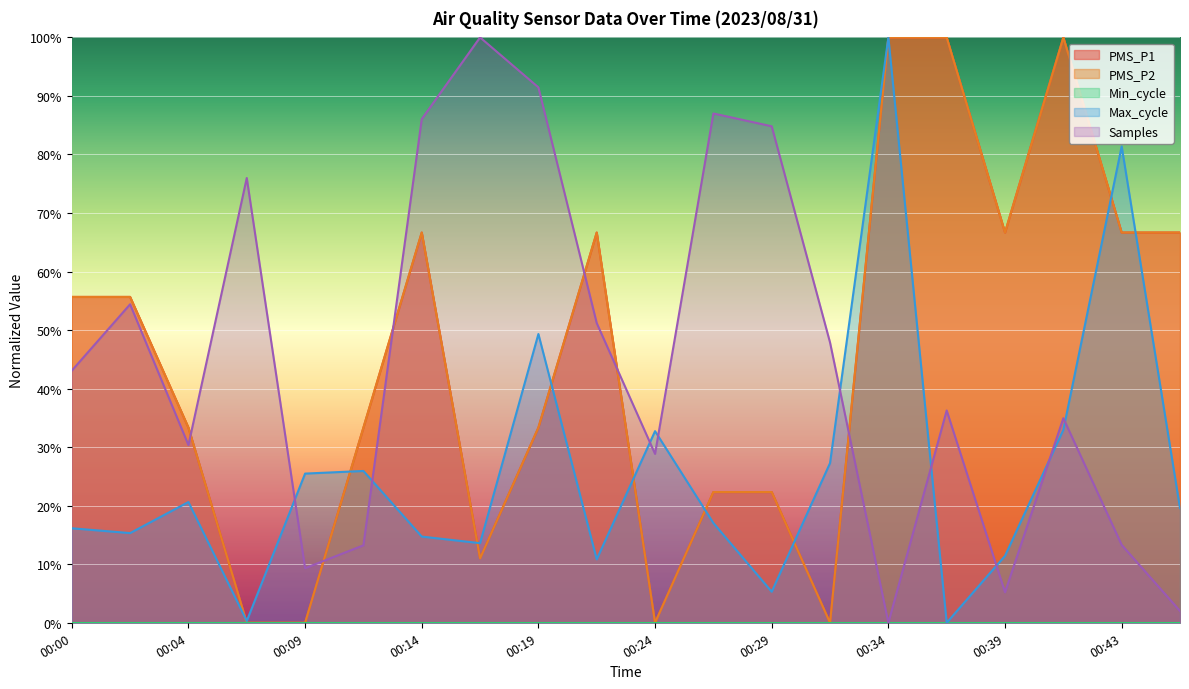

How many lines are shown in the chart?

5